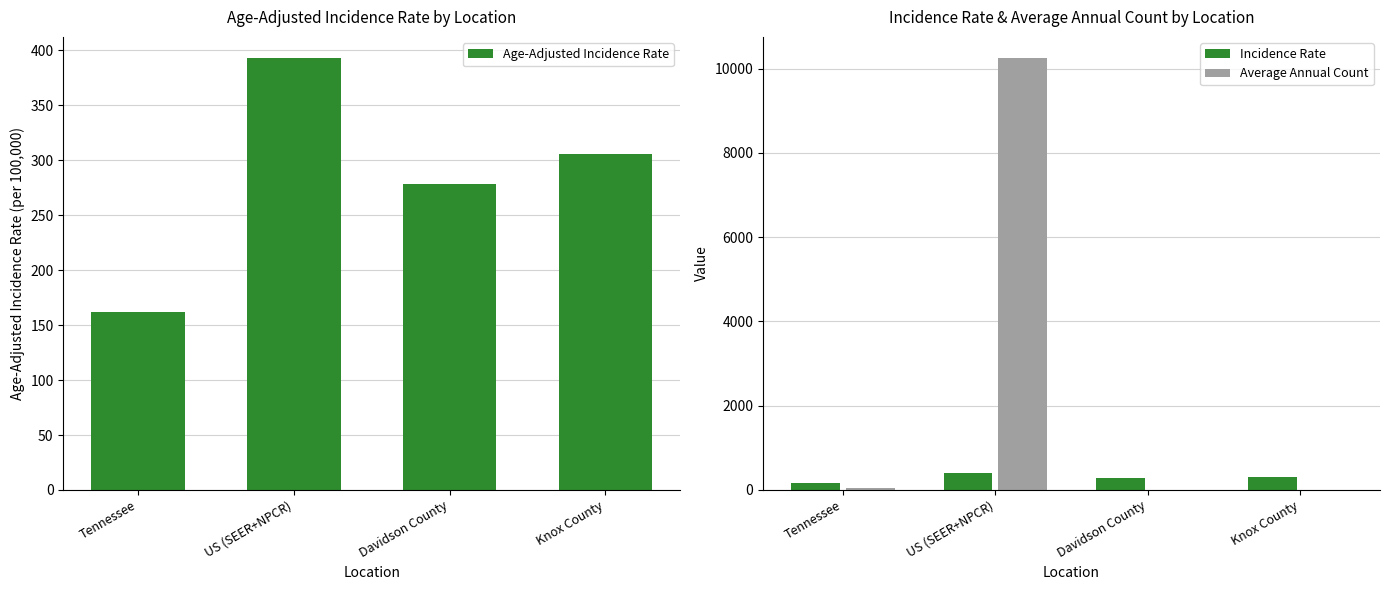

What are all the series names shown in the legend?

Age-Adjusted Incidence Rate, Incidence Rate, Average Annual Count